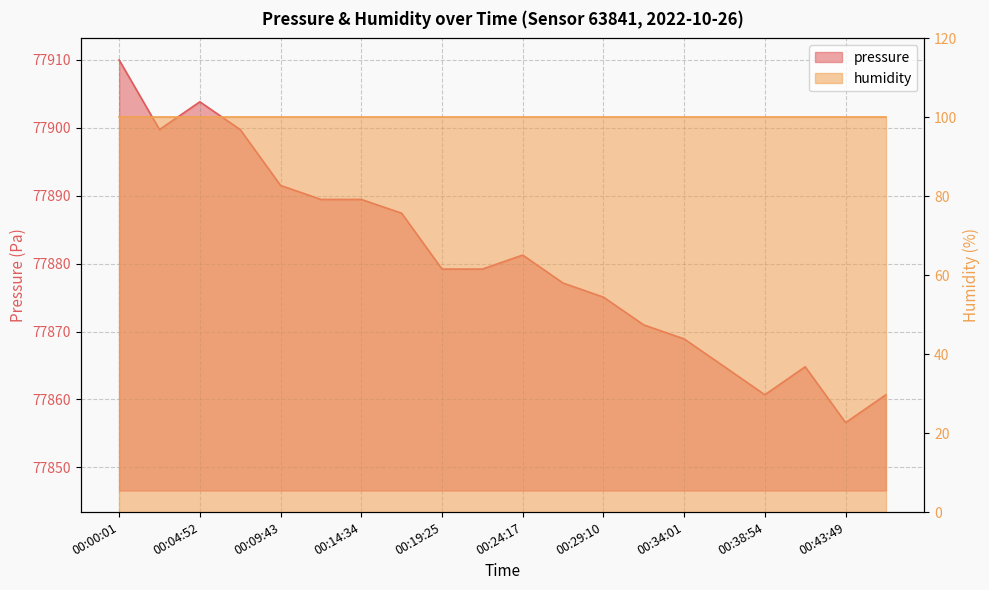

What is the difference between the maximum and minimum values?

53.4